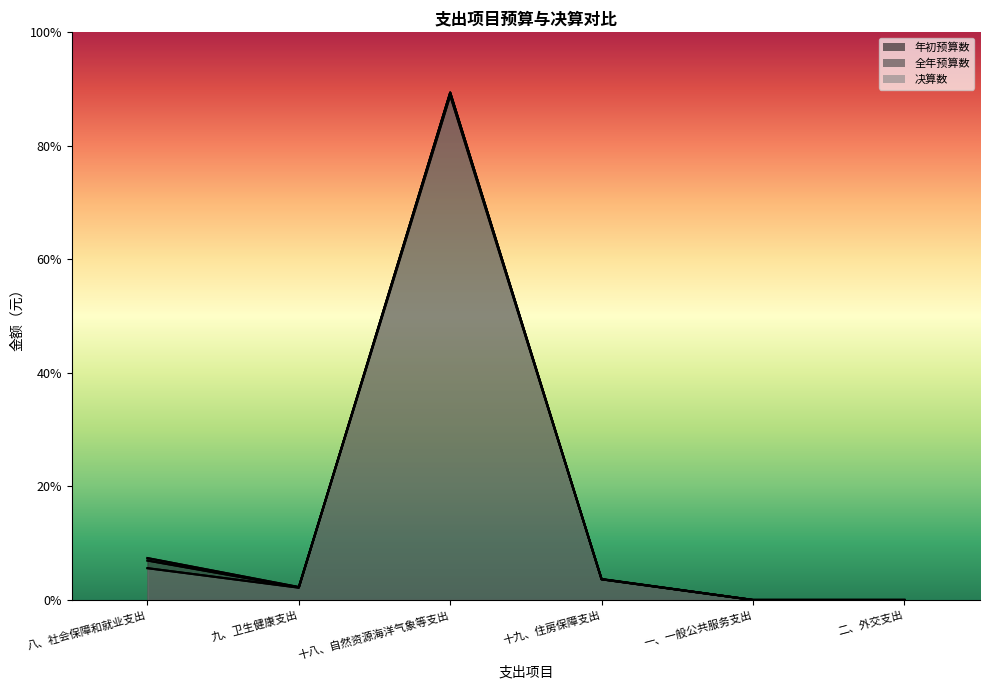

Reading left to right, list all the values displayed in this chart.

年初预算数: 八、社会保障和就业支出=995700.0	九、卫生健康支出=307000.0	十八、自然资源海洋气象等支出=11998000.0	十九、住房保障支出=497800.0	一、一般公共服务支出=0.0	二、外交支出=0.0
全年预算数: 八、社会保障和就业支出=937229.1	九、卫生健康支出=299447.7	十八、自然资源海洋气象等支出=12070488.0	十九、住房保障支出=490784.0	一、一般公共服务支出=0.0	二、外交支出=0.0
决算数: 八、社会保障和就业支出=755635.2	九、卫生健康支出=291667.8	十八、自然资源海洋气象等支出=12063581.6	十九、住房保障支出=490784.0	一、一般公共服务支出=0.0	二、外交支出=0.0